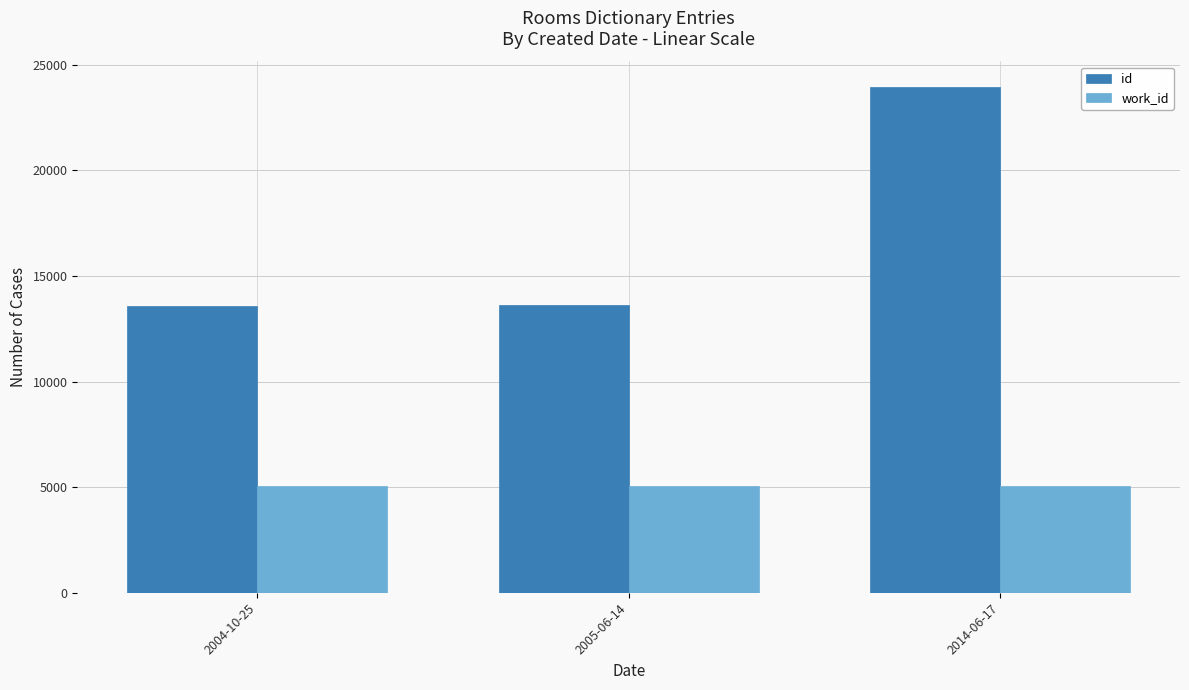

Which category has the highest value across all series?

2014-06-17